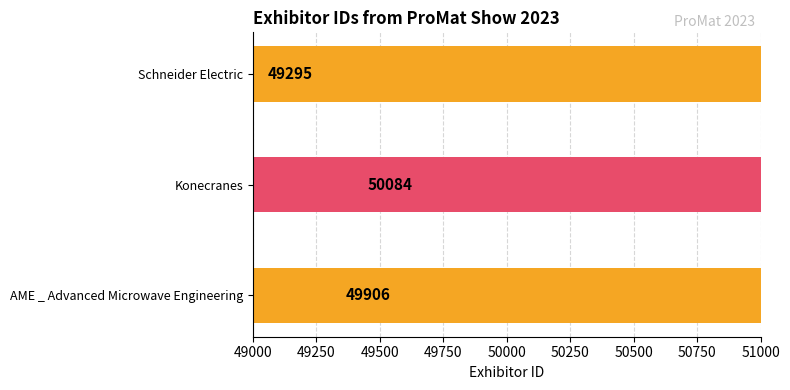

At which category does the chart reach its minimum across all series?

Schneider Electric